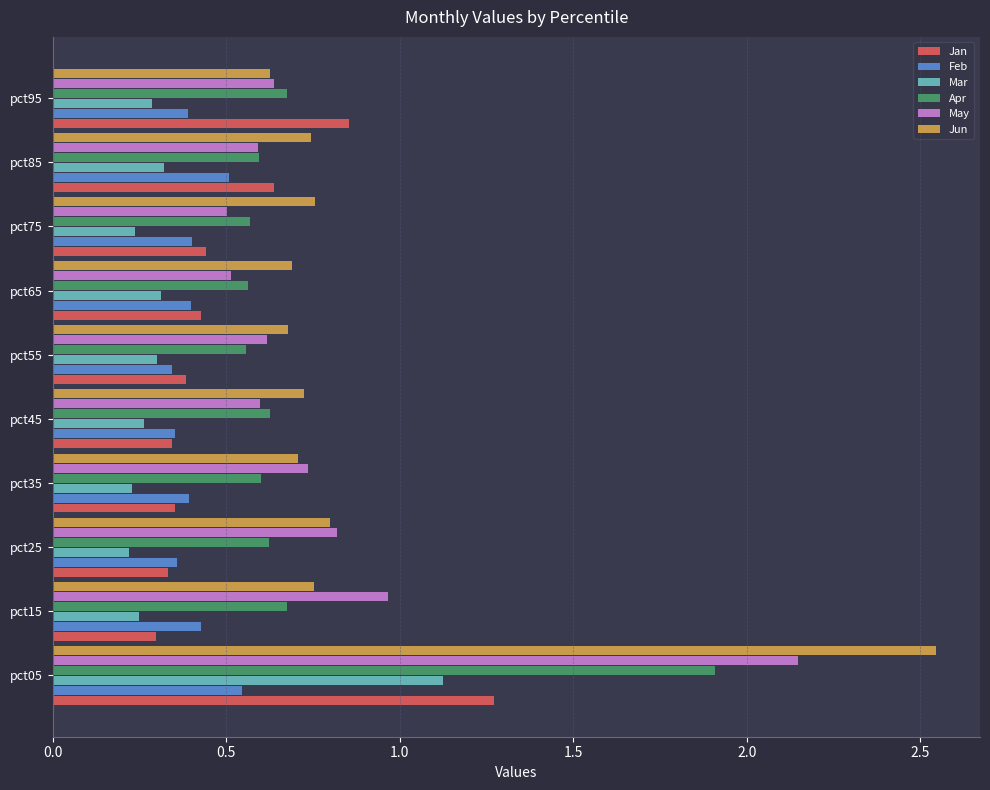

The value of Jun at pct45 is 0.7. True or false?

True